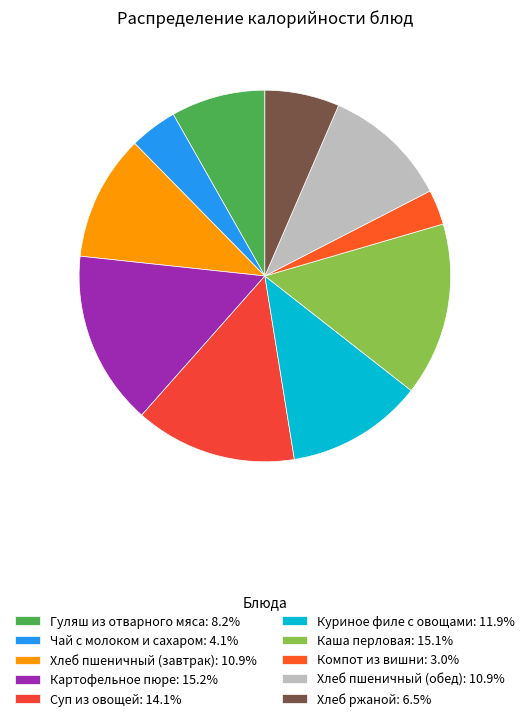

Is it true that Гуляш из отварного мяса is 8% of the pie?

True